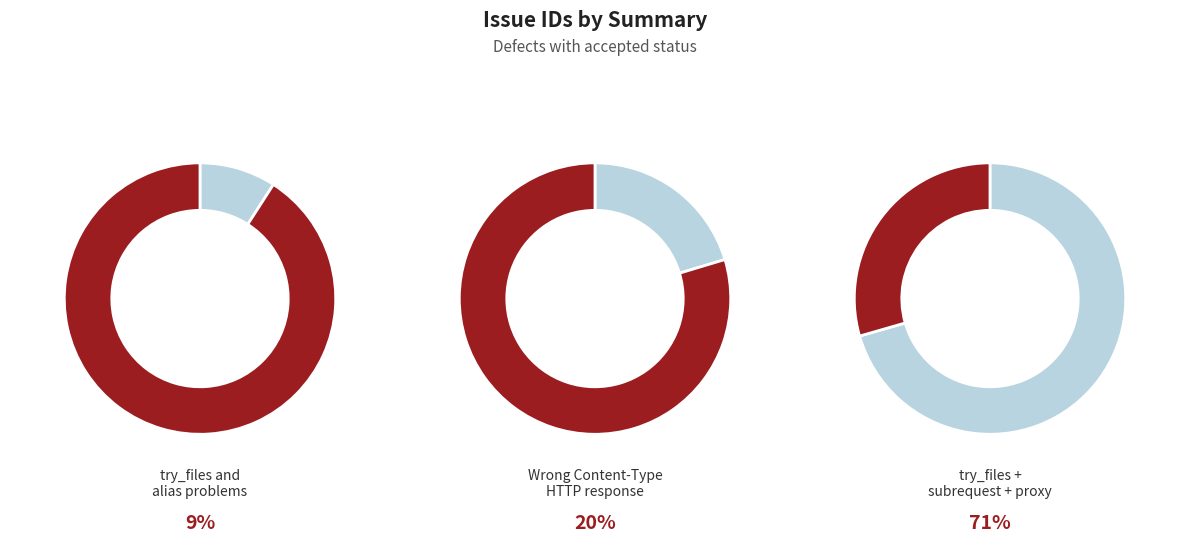

Which slice is the largest?

try_files + subrequest + proxy-handler